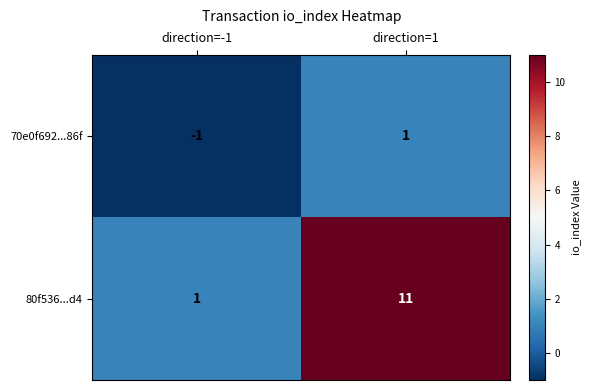

What is the sum of the 80f536...d4 values at direction=1 and direction=-1?

12